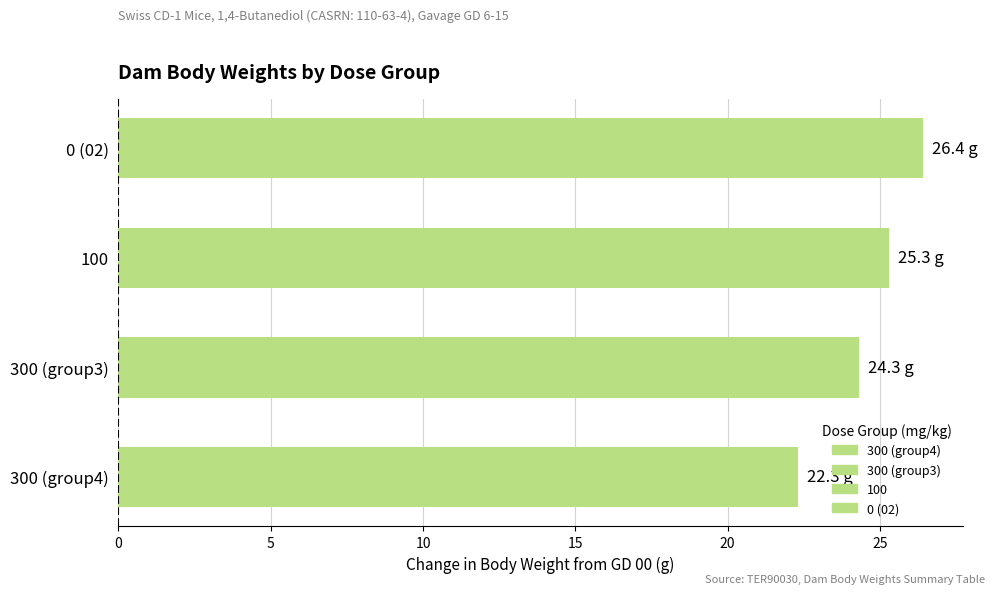

What is the maximum value shown in the chart?

26.4